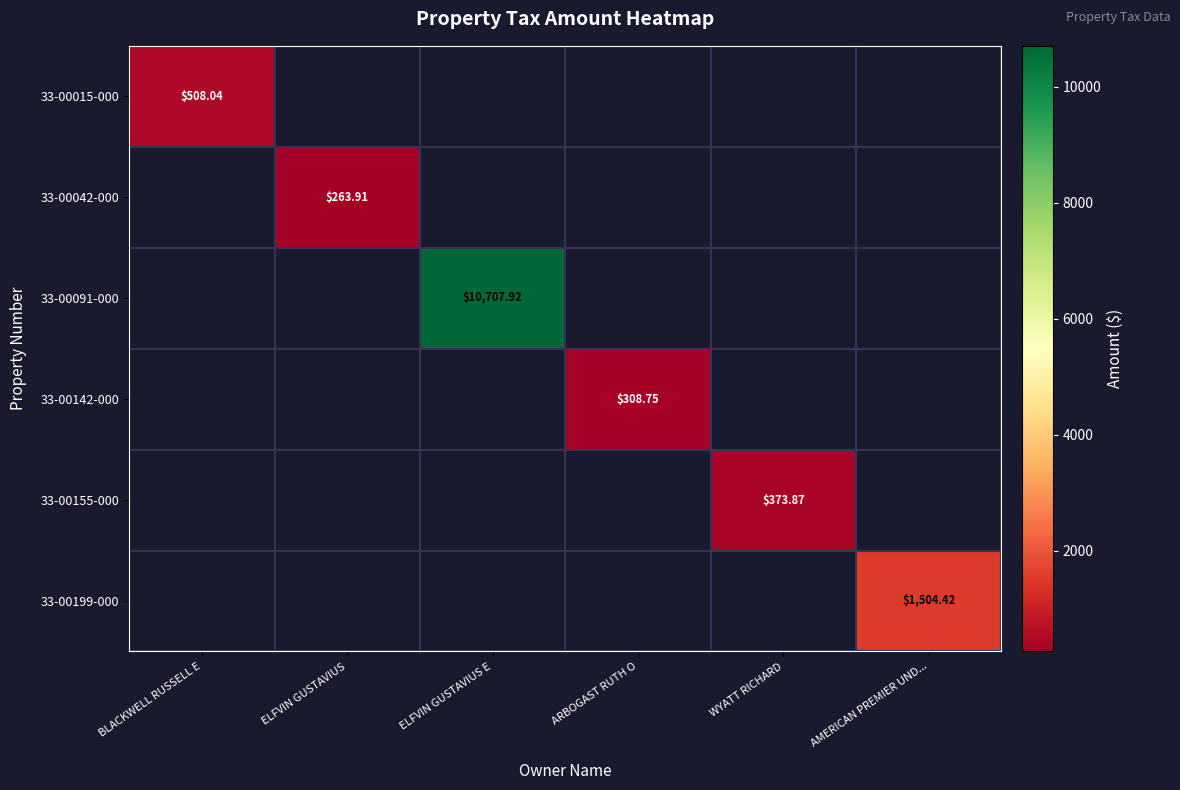

At WYATT RICHARD, list the series in order from largest to smallest.

33-00155-000, 33-00015-000, 33-00042-000, 33-00091-000, 33-00142-000, 33-00199-000